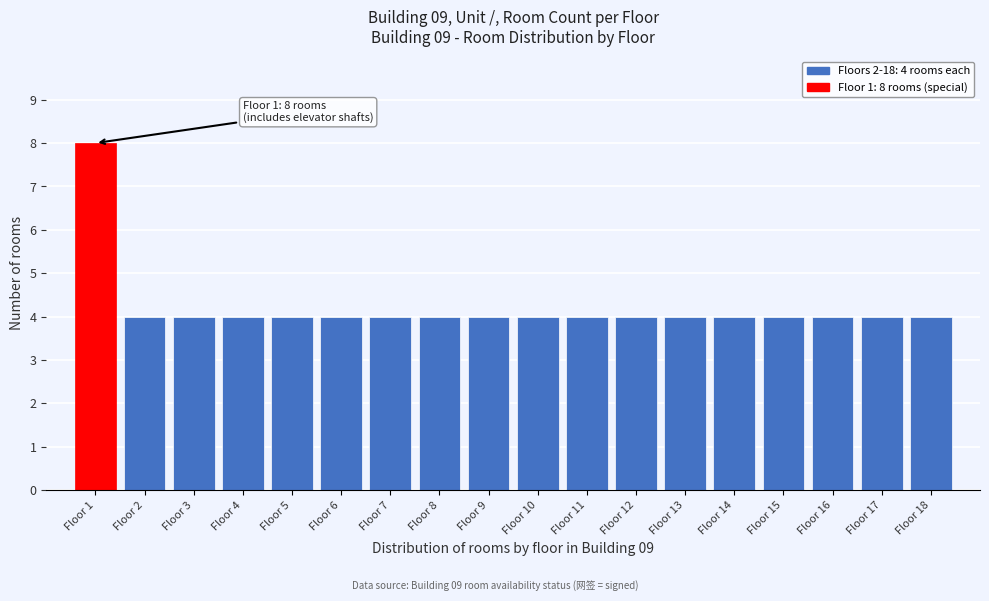

Reading left to right, list all the values displayed in this chart.

8	4	4	4	4	4	4	4	4	4	4	4	4	4	4	4	4	4